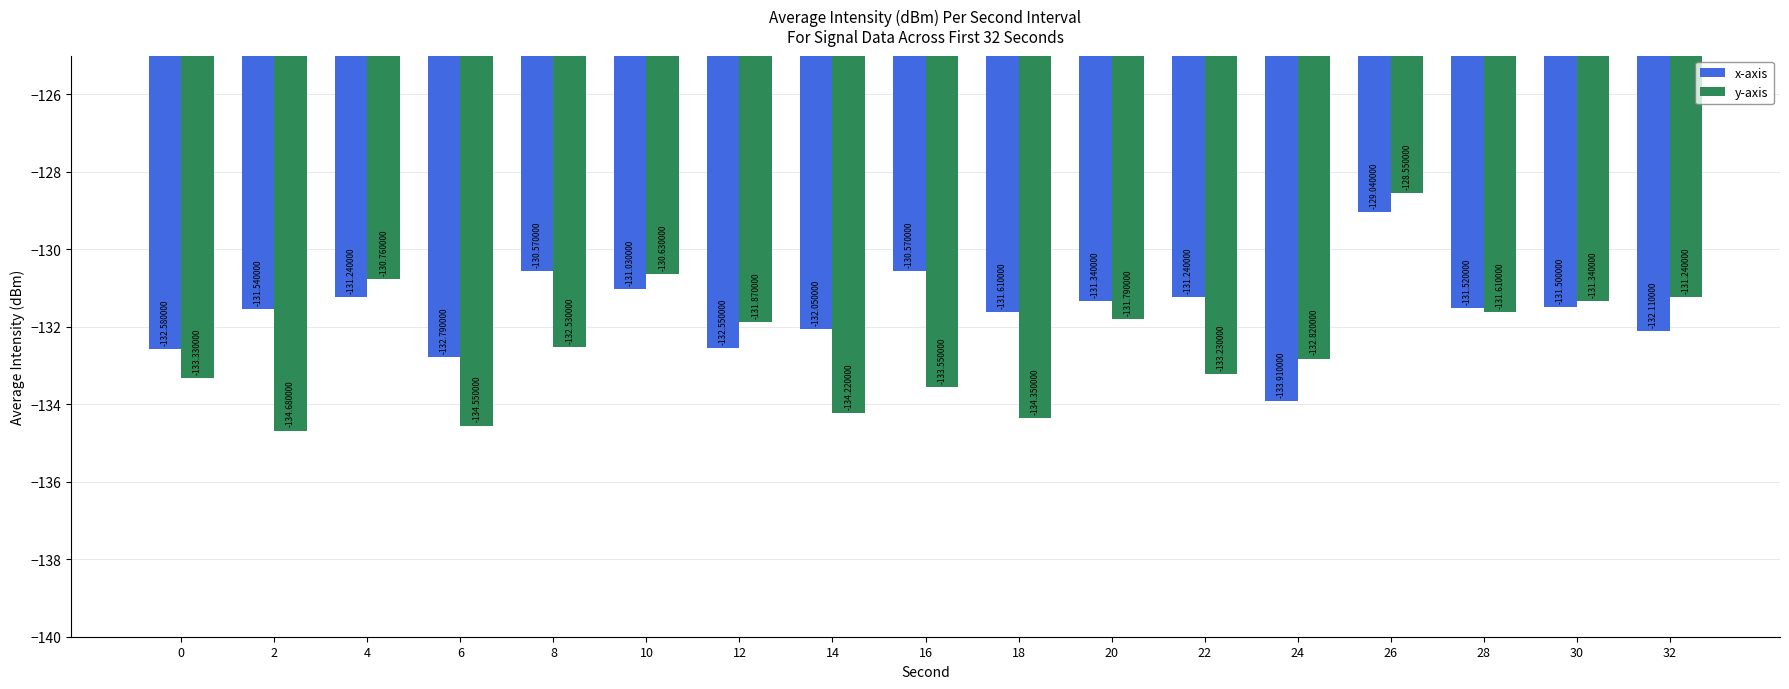

Which series has the widest spread of values?

y-axis